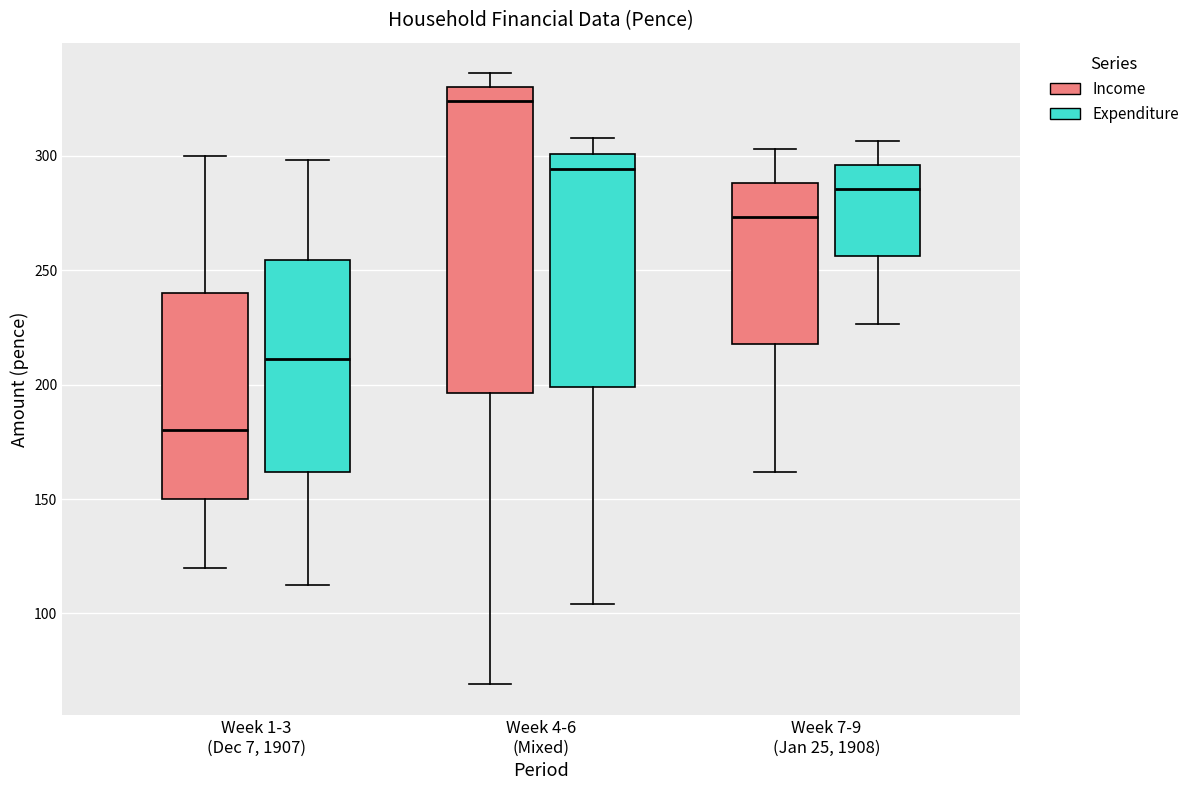

Which box is the tallest, from its lower edge to its upper edge?

Week 4-6 (Mixed) (Income)